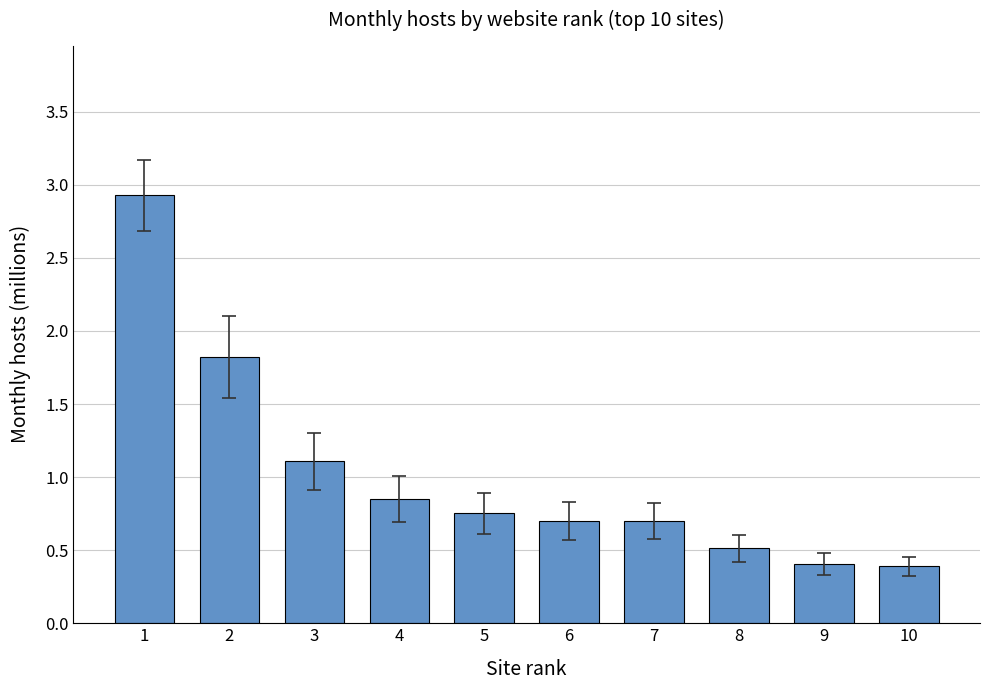

What is the maximum value shown in the chart?

2.9